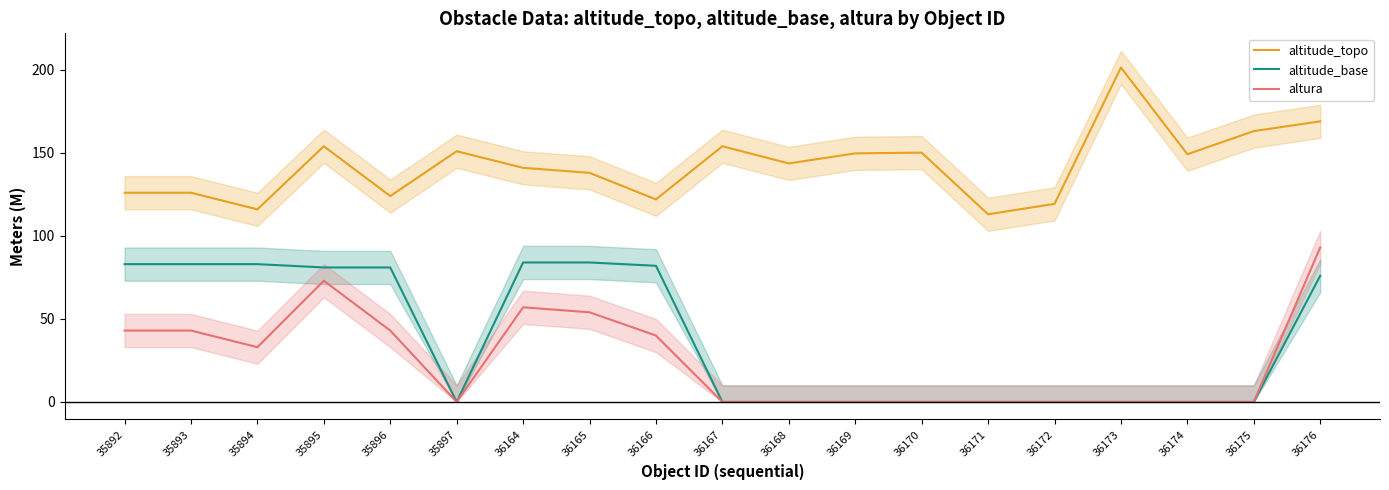

How many data points in altitude_topo are above 143?

10